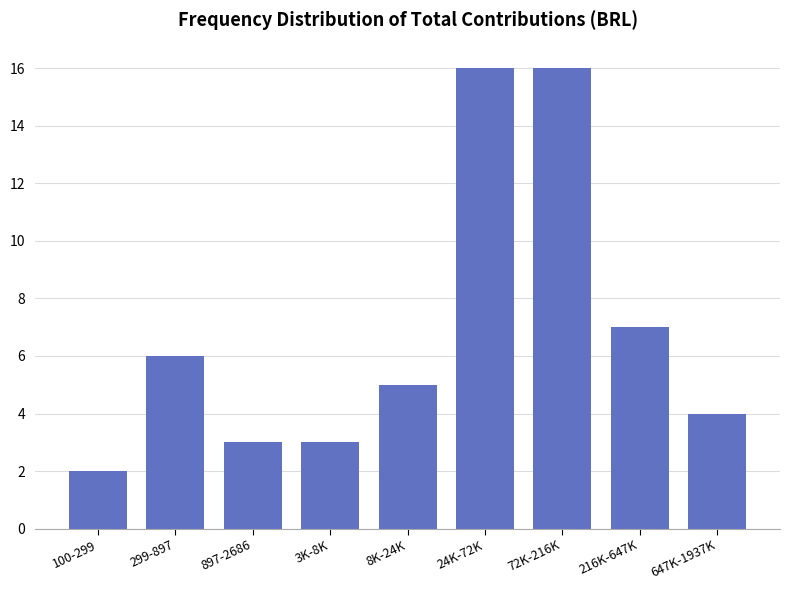

Reading left to right, extract all data points from this chart.

2	6	3	3	5	16	16	7	4